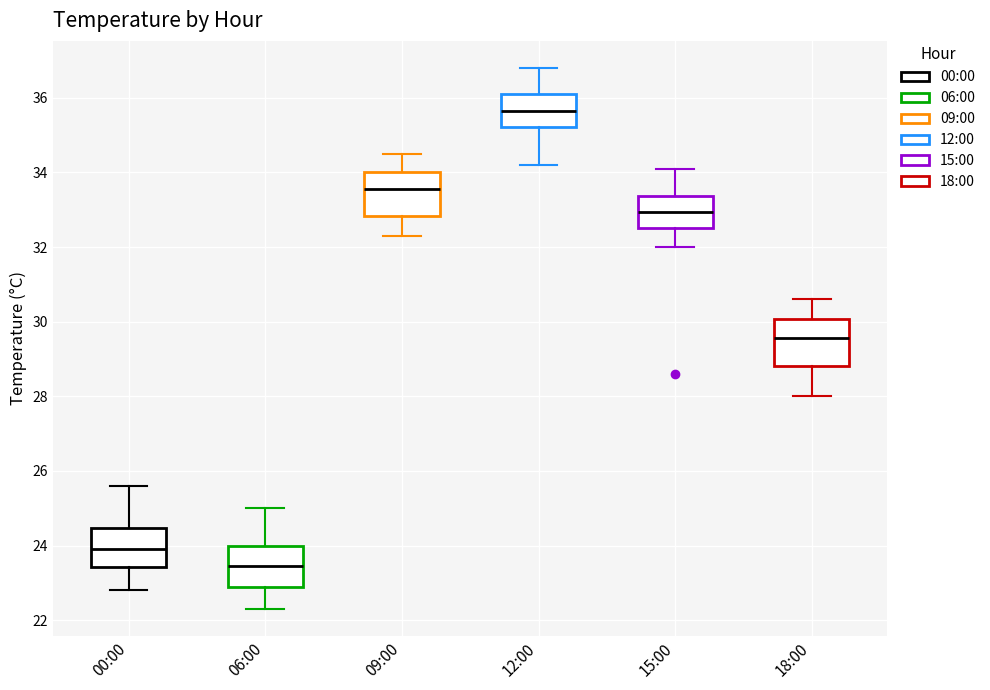

Reading left to right, transcribe this box plot: for each box, give where its median line is, the range the box spans, and where its two whiskers end, as read against the y-axis. The values are not printed on the chart, so give them approximately, as read against the axis.

00:00: median 24.0, box 23.4 to 24.4, whiskers 22.8 to 25.6
06:00: median 23.4, box 23.0 to 24.0, whiskers 22.4 to 25.0
09:00: median 33.6, box 32.8 to 34.0, whiskers 32.4 to 34.6
12:00: median 35.6, box 35.2 to 36.2, whiskers 34.2 to 36.8
15:00: median 33.0, box 32.6 to 33.4, whiskers 32.0 to 34.2
18:00: median 29.6, box 28.8 to 30.0, whiskers 28.0 to 30.6